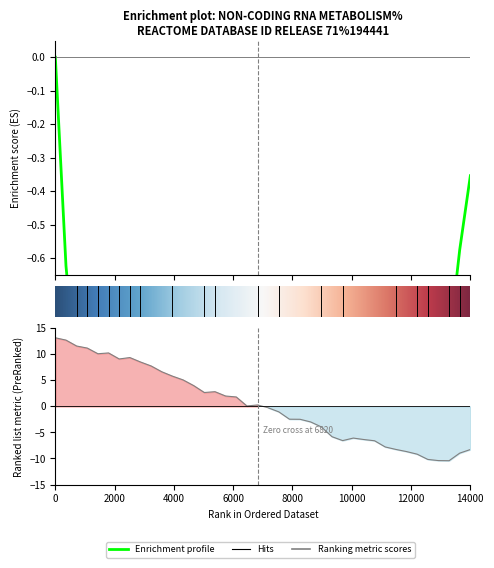

Is this an area chart (filled region under the line)?

No